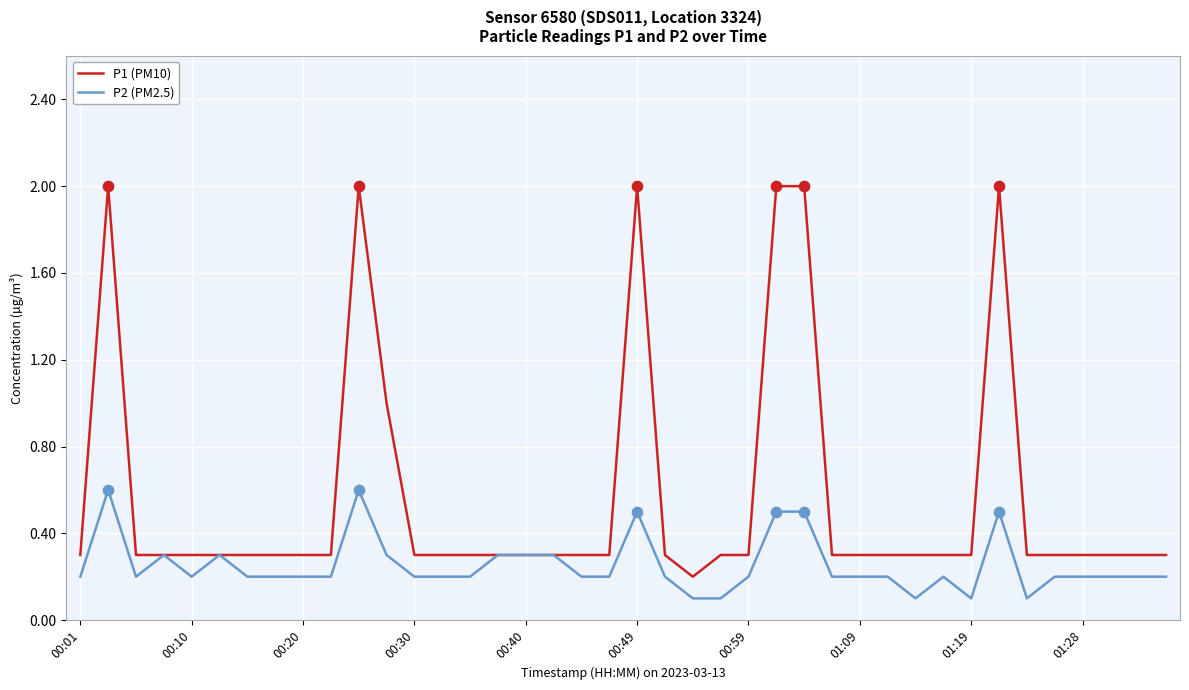

Which series has the largest total across all categories?

P1 (PM10)